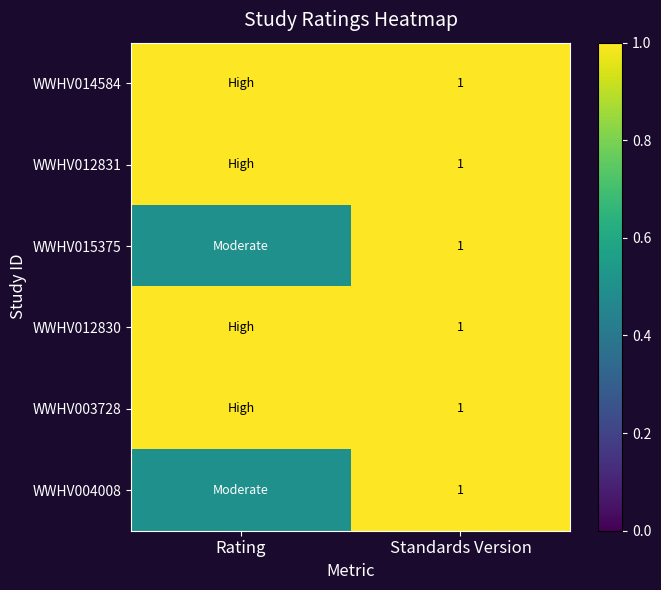

Which has a higher value, Rating or Standards Version?

Rating